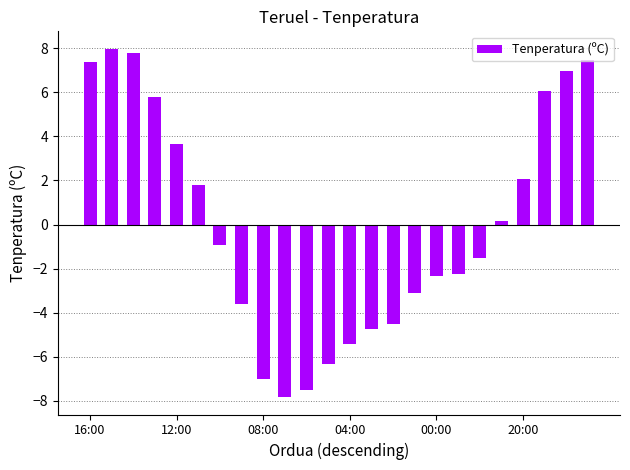

What is the smallest value displayed?

-7.8